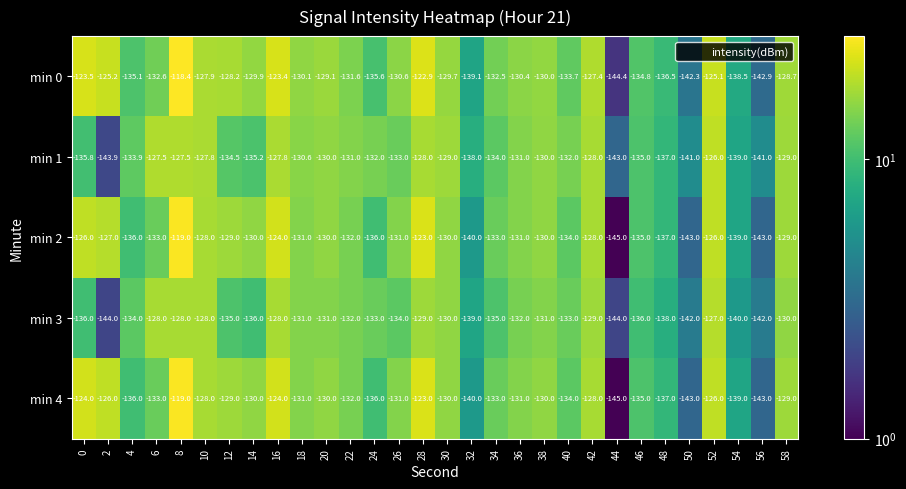

What is the spread (max minus min) of values at 2?

18.8